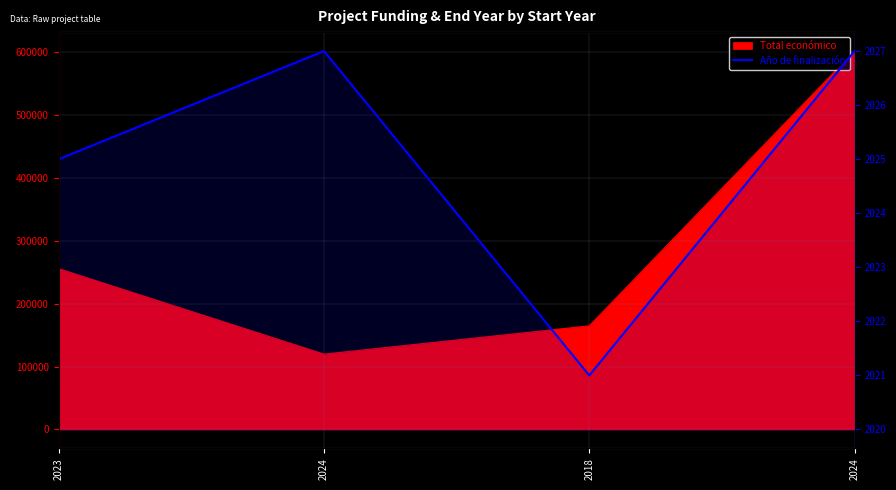

What is the sum of all values?

8100